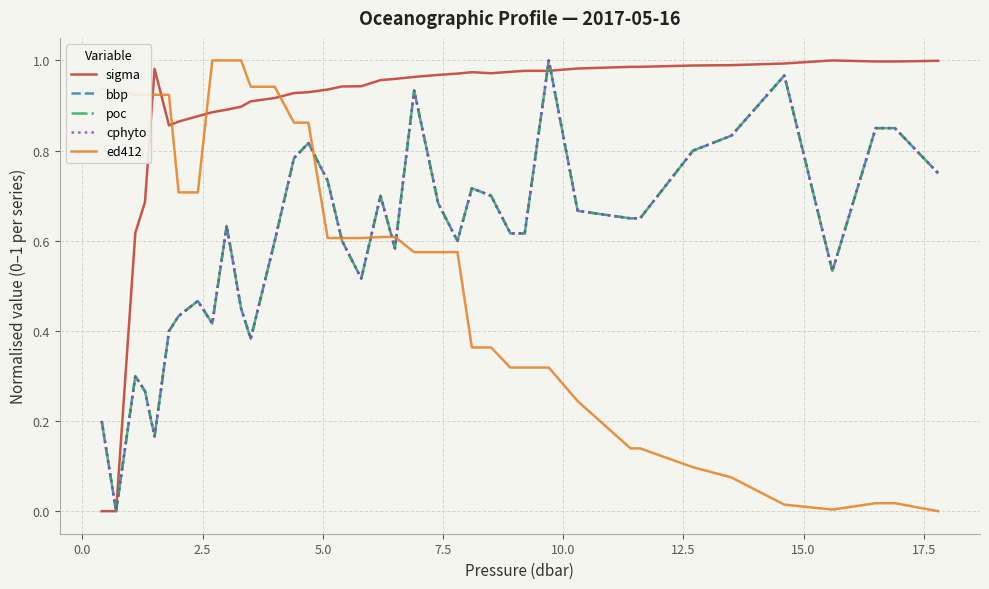

Does the chart display data point markers on the line(s)?

No